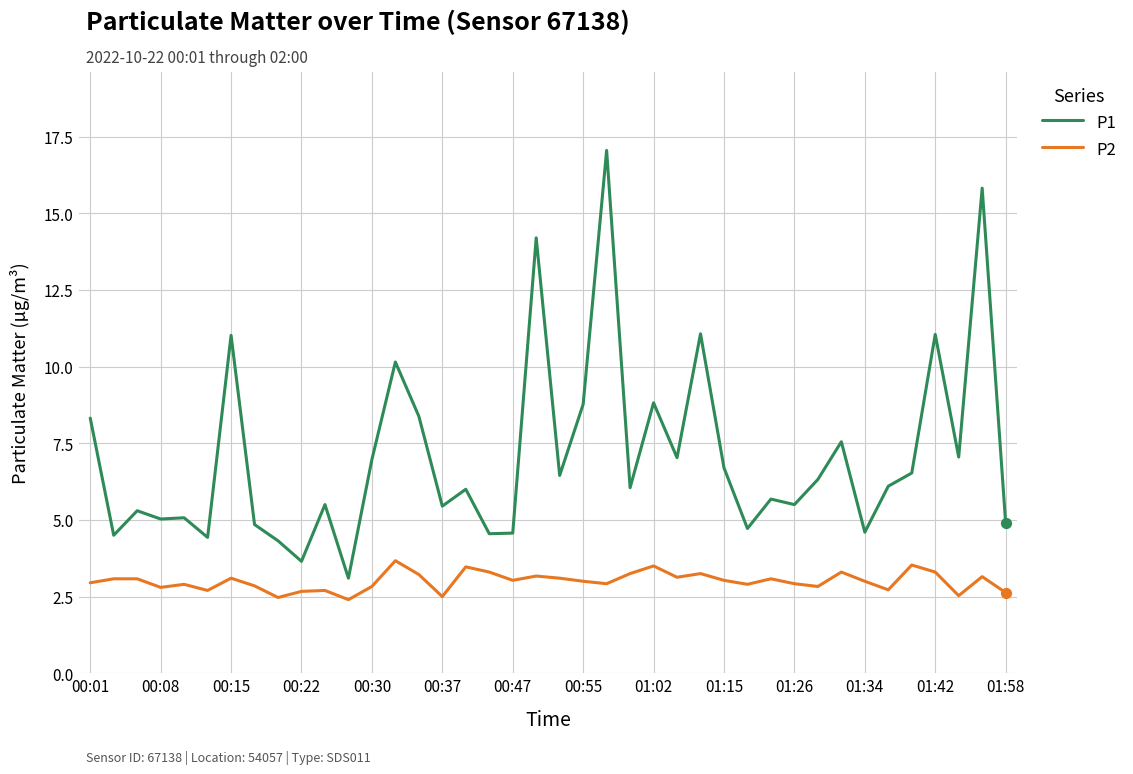

Which series has the largest range (max minus min)?

P1